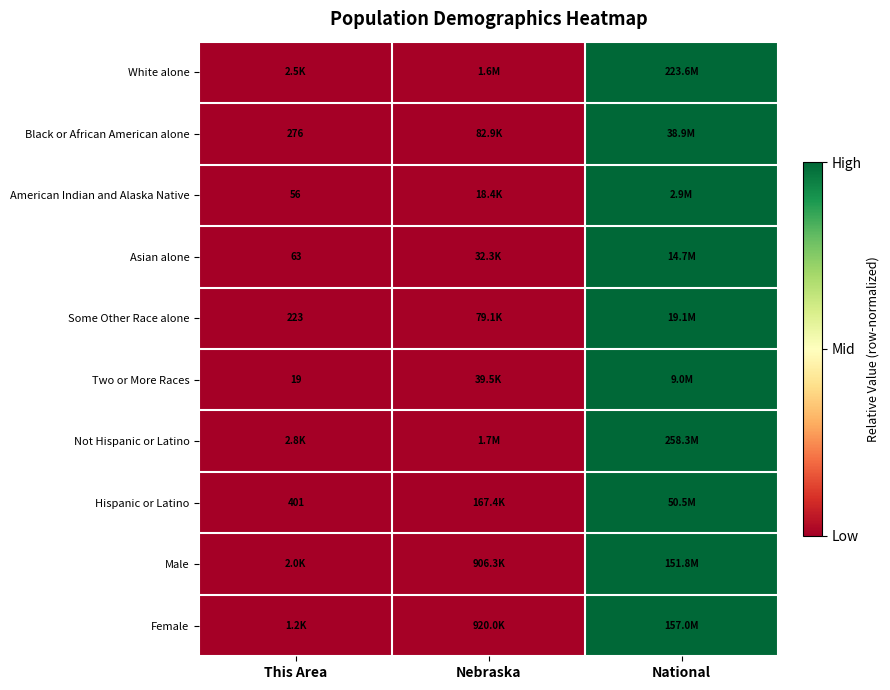

At which category does the chart reach its minimum across all series?

This Area